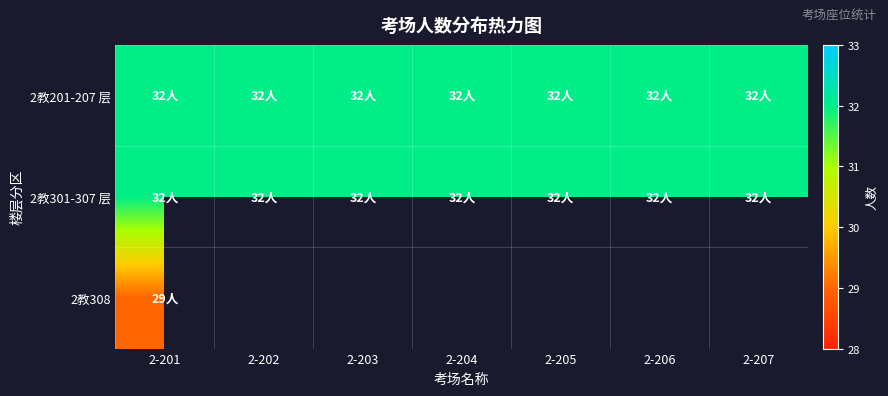

What is the spread (max minus min) of values at 2-202?

32